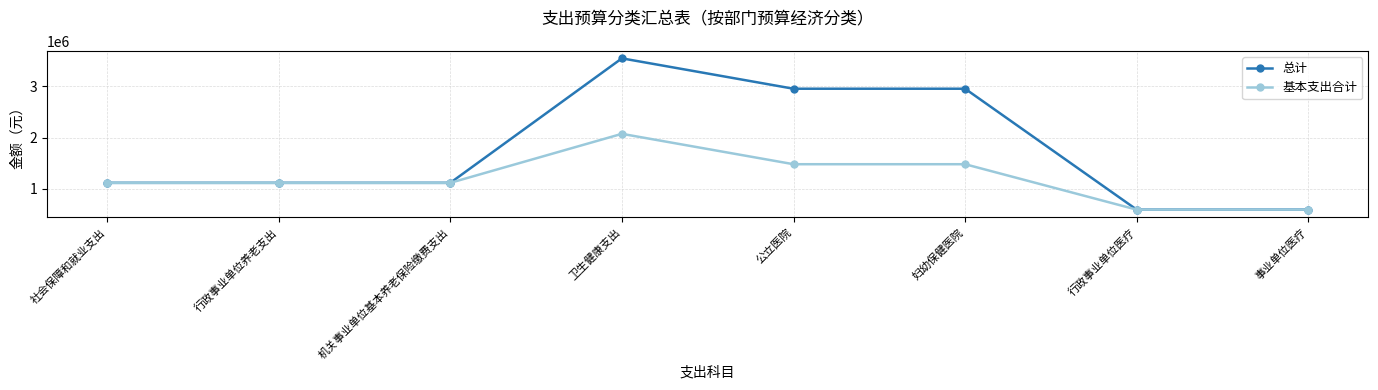

The value of 基本支出合计 at 公立医院 is 1480000. True or false?

True